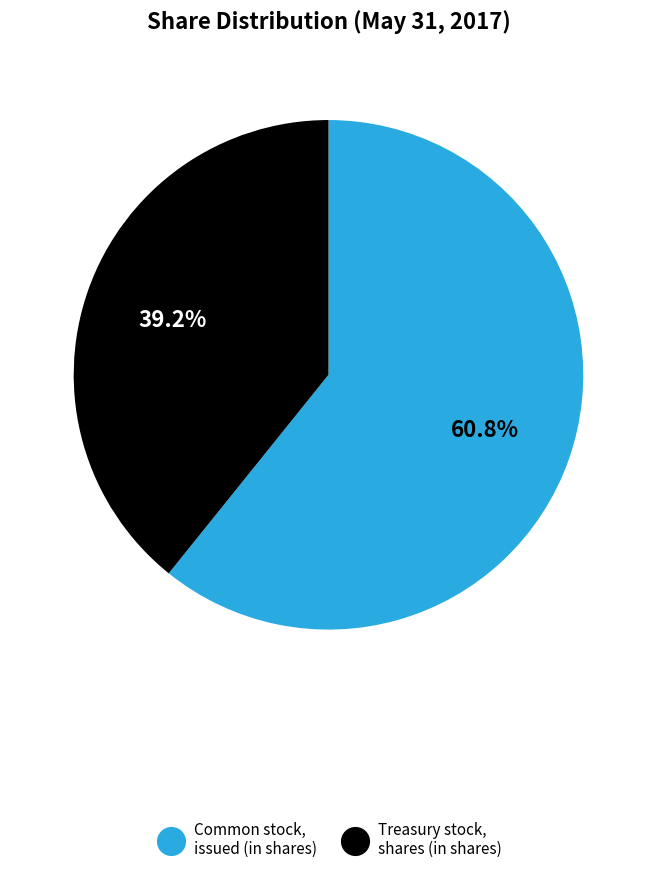

To the nearest percent, what is the combined percentage of Common stock, issued (in shares) and Treasury stock, shares (in shares)?

100%